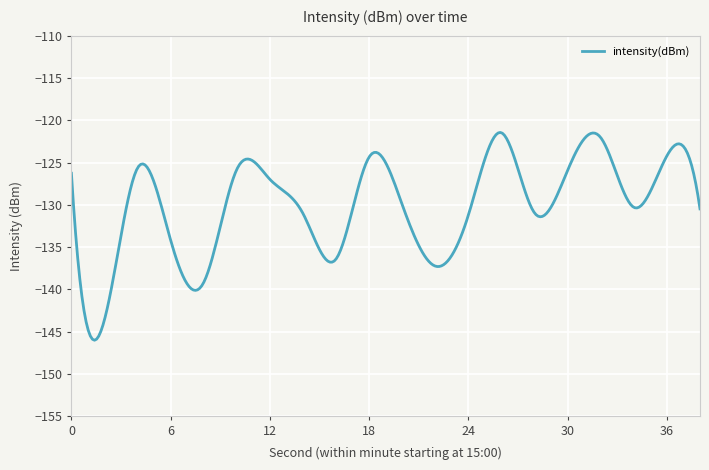

What is the smallest value displayed?

-146.0